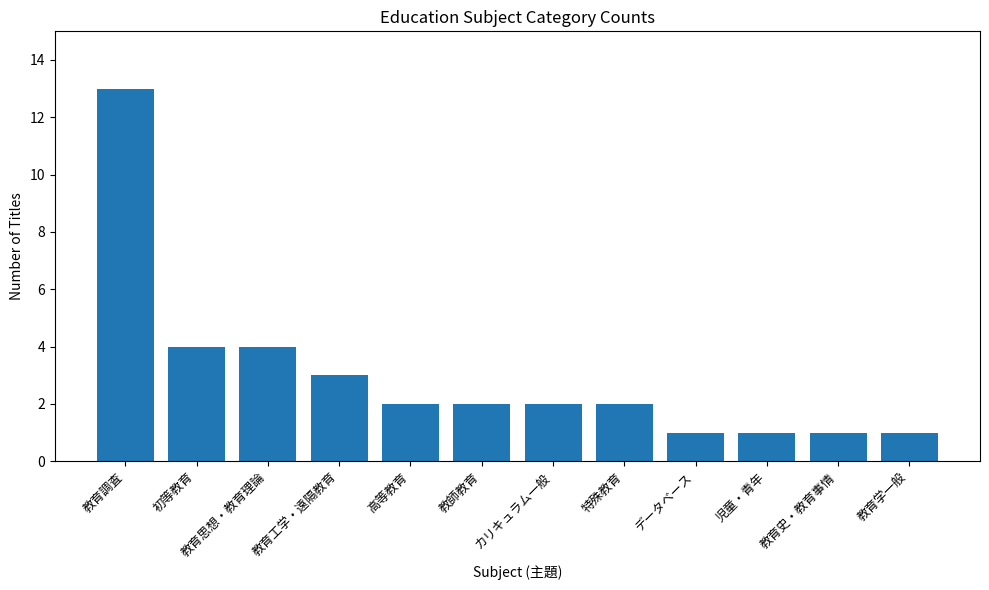

Reading left to right, extract all data points from this chart.

13	4	4	3	2	2	2	2	1	1	1	1